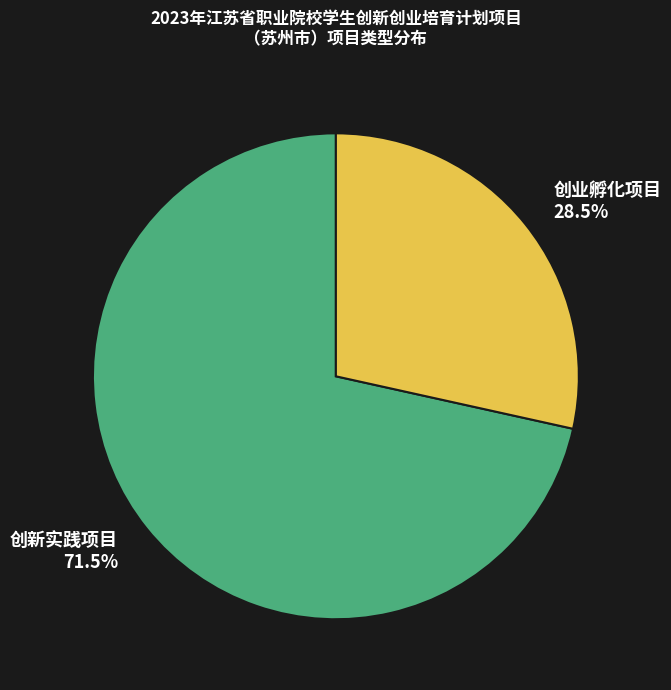

How many segments does this pie chart have?

2